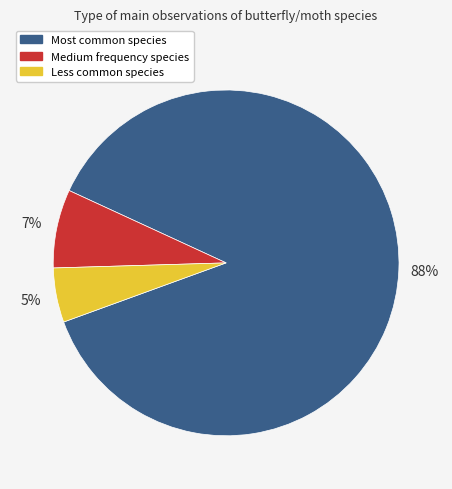

Which has a higher value, Medium frequency species or Less common species?

Medium frequency species